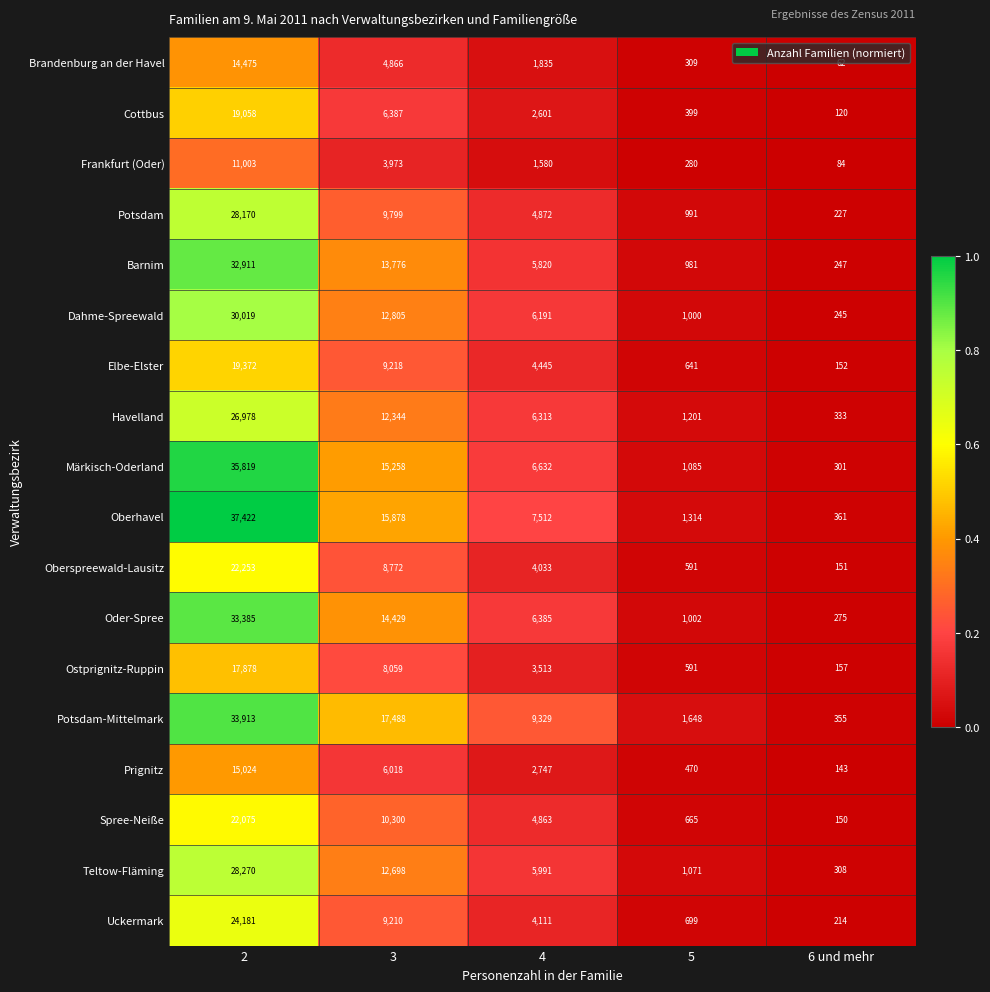

Which series has the largest range (max minus min)?

Oberhavel